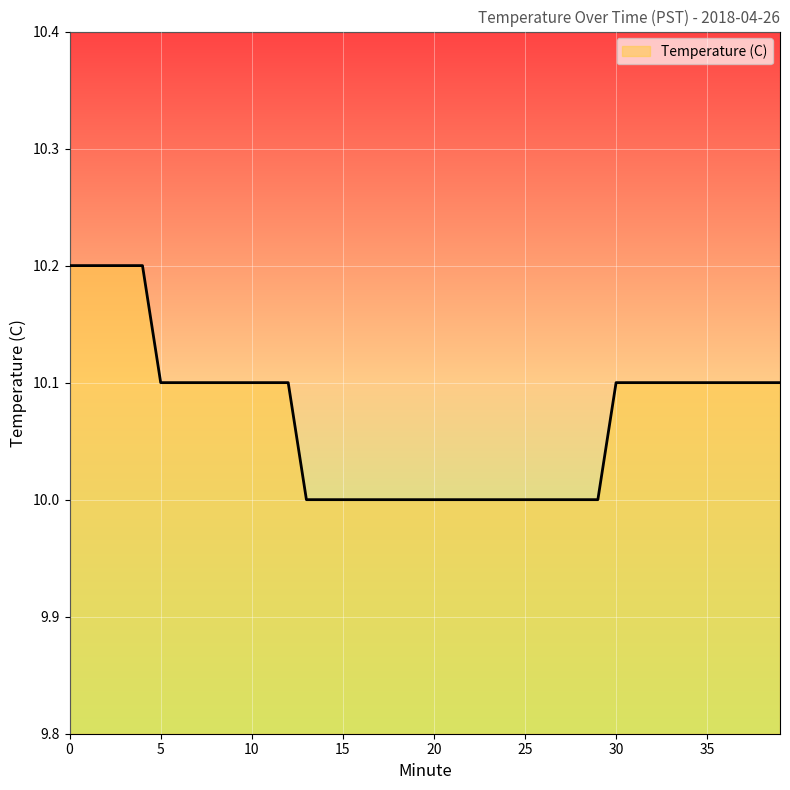

What is the smallest value displayed?

10.0